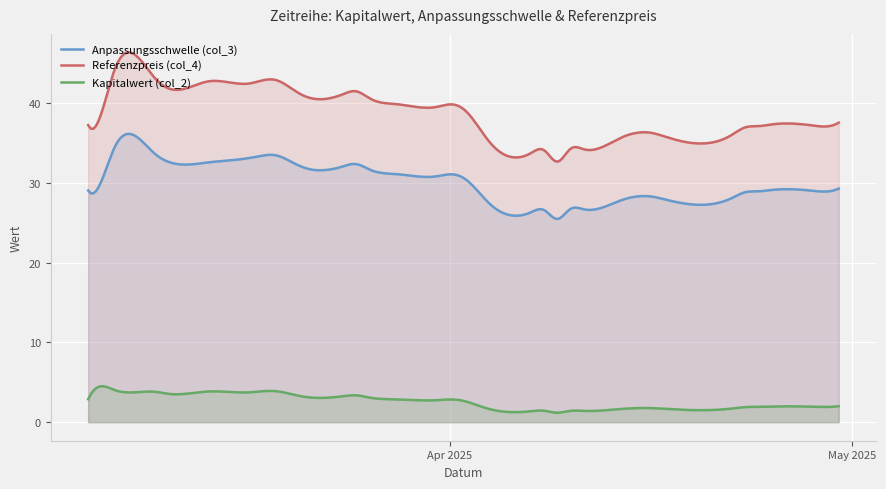

True or false: Referenzpreis (col_4) has a value of 36.2 at 2025-04-16.

True